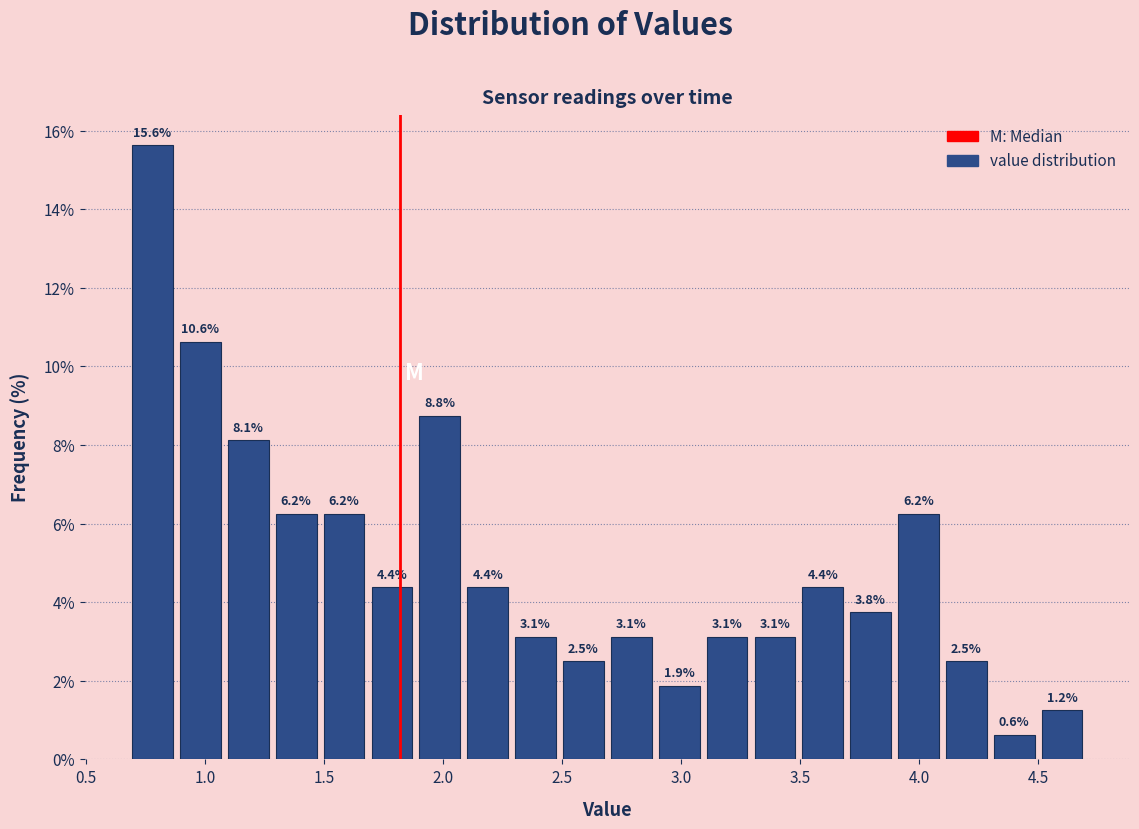

Reading left to right, transcribe this chart: for each bar, give the range it covers on the x-axis and its height. The bar edges are not printed on the chart, so give them approximately, as read against the axis.

0.7 to 0.9: 15.6
0.9 to 1.1: 10.6
1.1 to 1.3: 8.1
1.3 to 1.5: 6.2
1.5 to 1.7: 6.2
1.7 to 1.9: 4.4
1.9 to 2.1: 8.8
2.1 to 2.3: 4.4
2.3 to 2.5: 3.1
2.5 to 2.7: 2.5
2.7 to 2.9: 3.1
2.9 to 3.1: 1.9
3.1 to 3.3: 3.1
3.3 to 3.5: 3.1
3.5 to 3.7: 4.4
3.7 to 3.9: 3.8
3.9 to 4.1: 6.2
4.1 to 4.3: 2.5
4.3 to 4.5: 0.6
4.5 to 4.7: 1.2